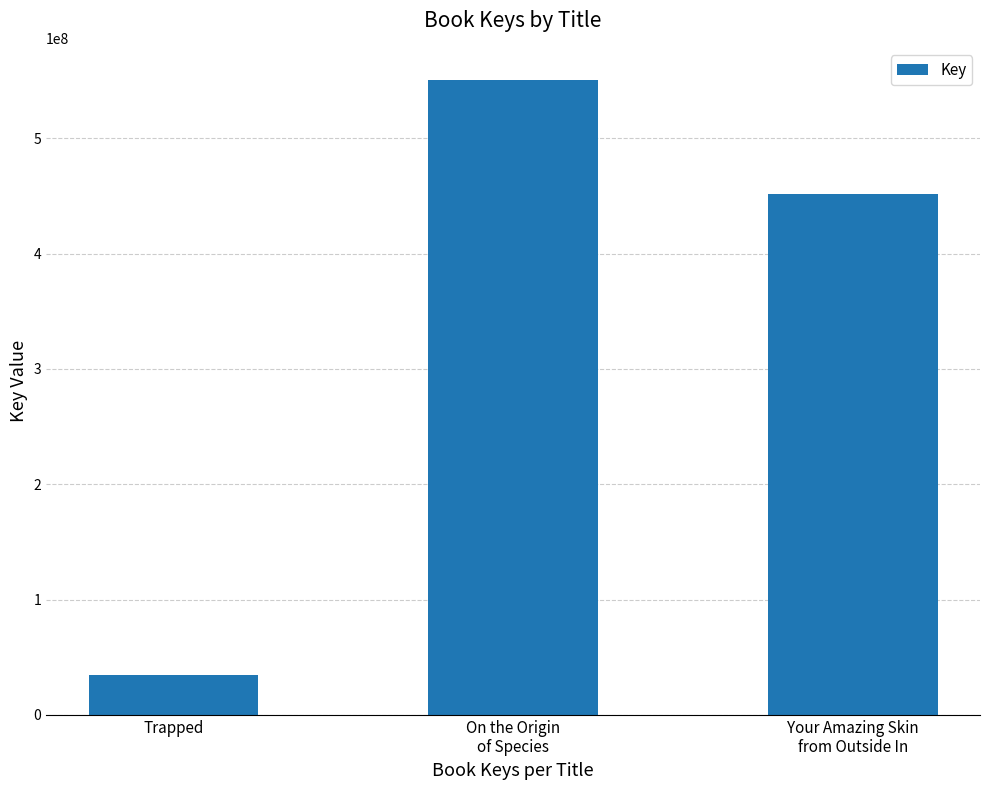

How many bars are there in total?

3